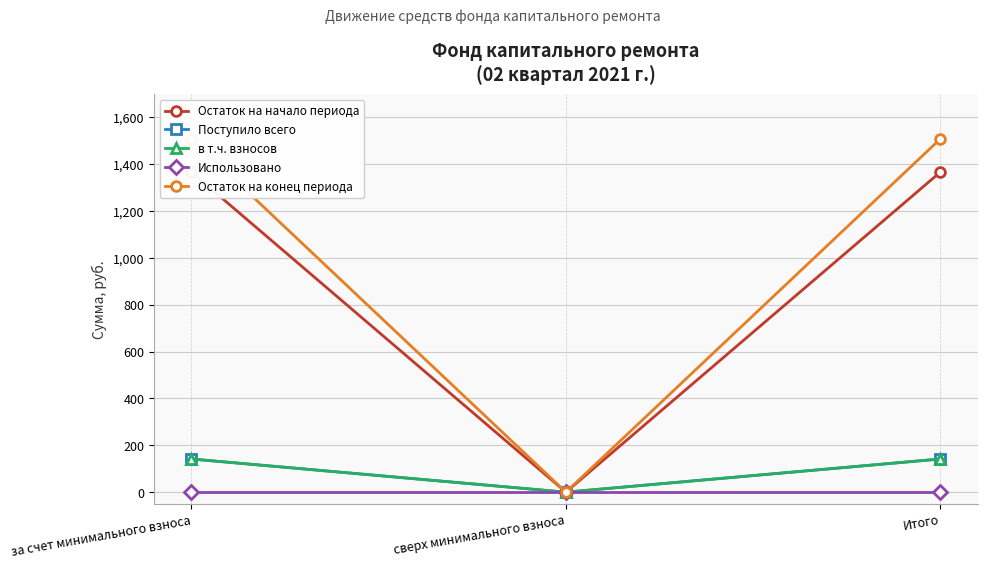

What is the maximum value for Остаток на начало периода?

1366.8